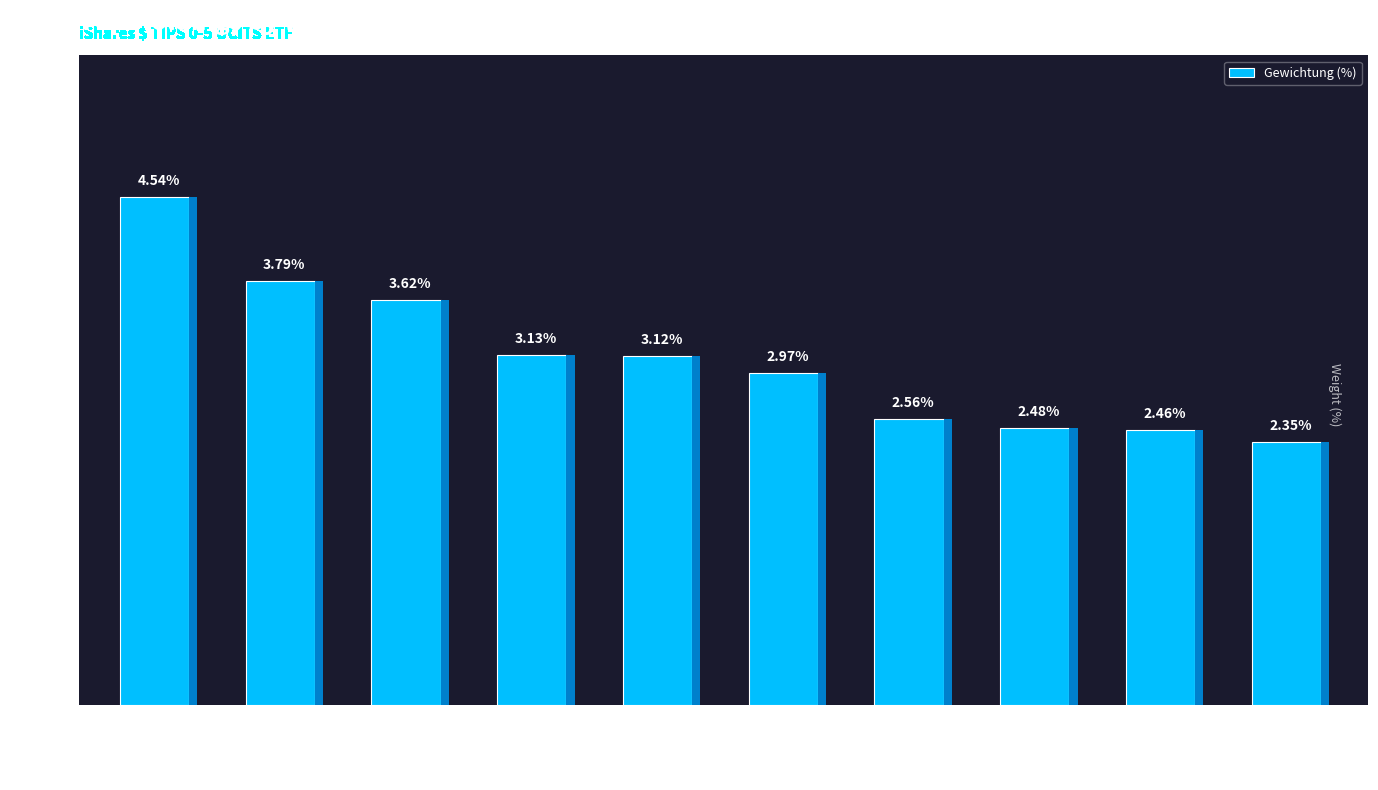

What value does the data have at TENCENT HOLDINGS LTD?

2.5